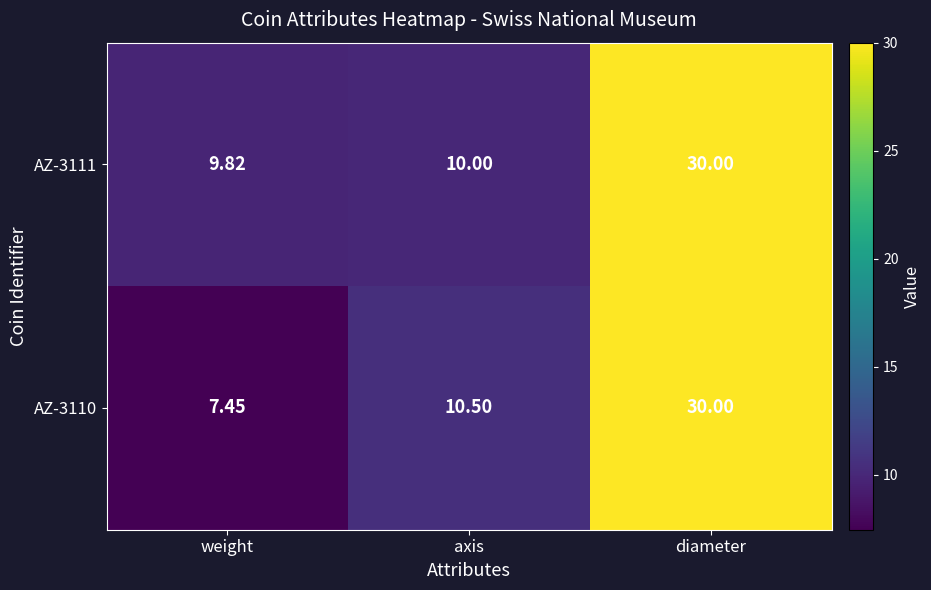

List the labels in order of AZ-3110 value, largest first.

diameter, axis, weight